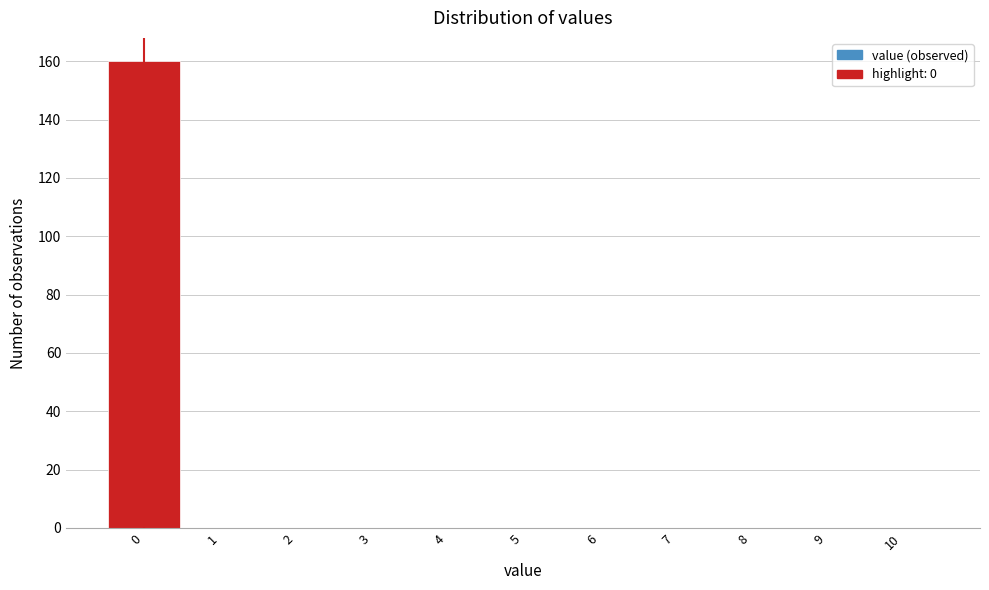

Over which range of the x-axis is the bar tallest?

-0.5 to 0.5